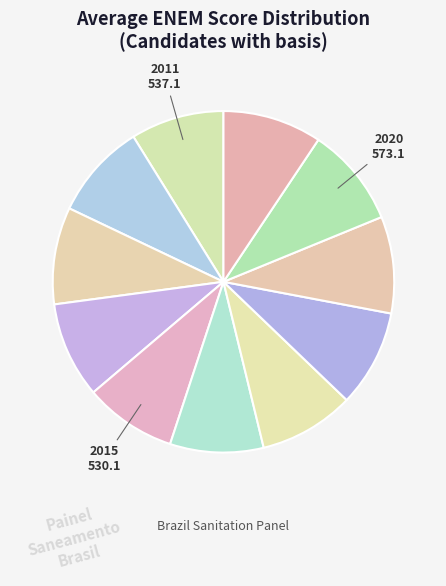

To the nearest percent, what is the average slice percentage?

9%